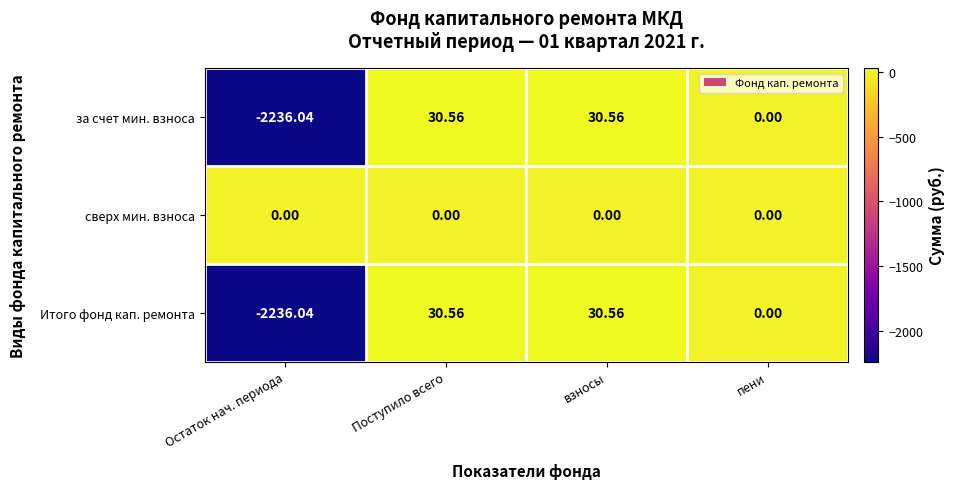

At which category does the chart reach its minimum across all series?

Остаток нач. периода